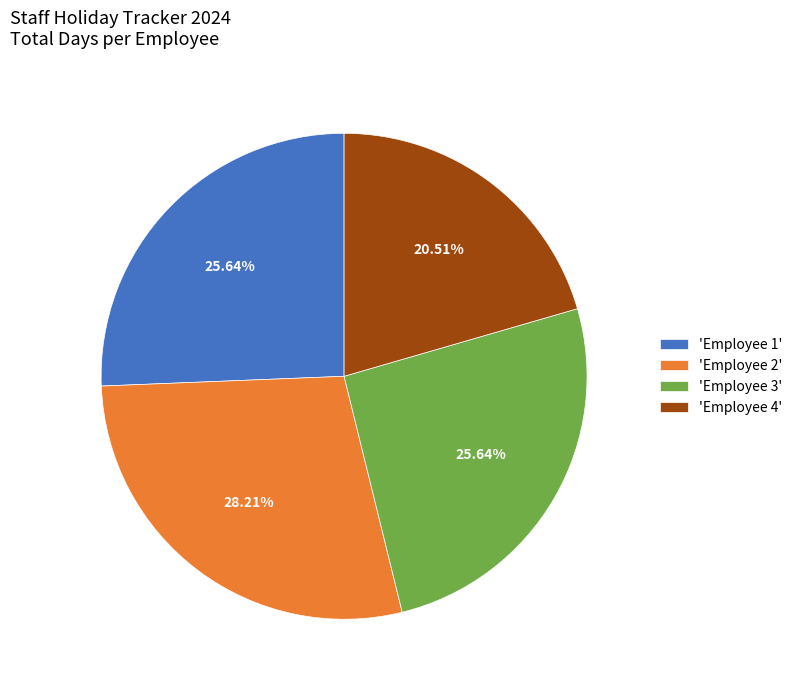

Does 'Employee 1' represent more than half of the total?

No